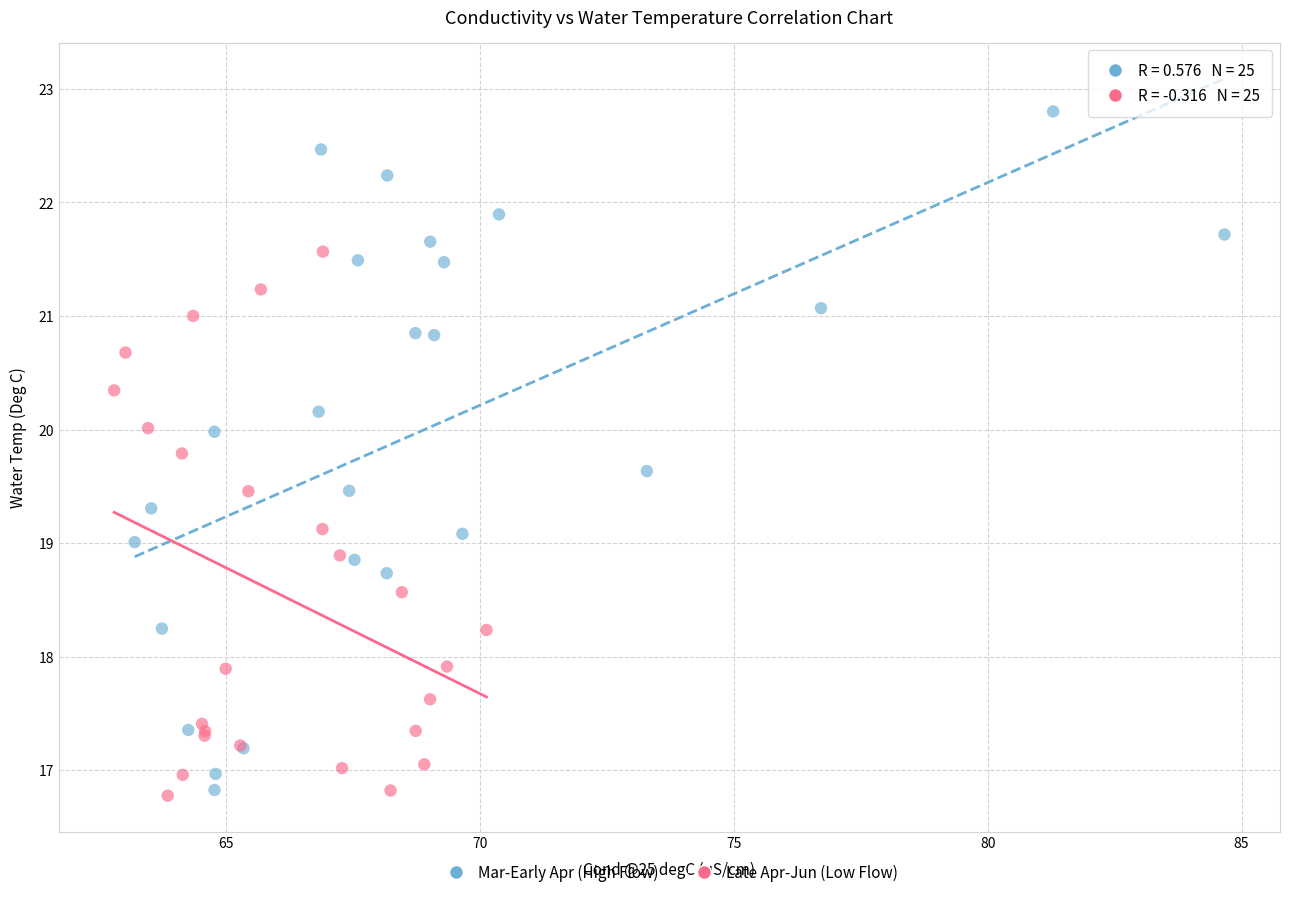

What are all the series names shown in the legend?

Mar-Early Apr (High Flow), Late Apr-Jun (Low Flow)